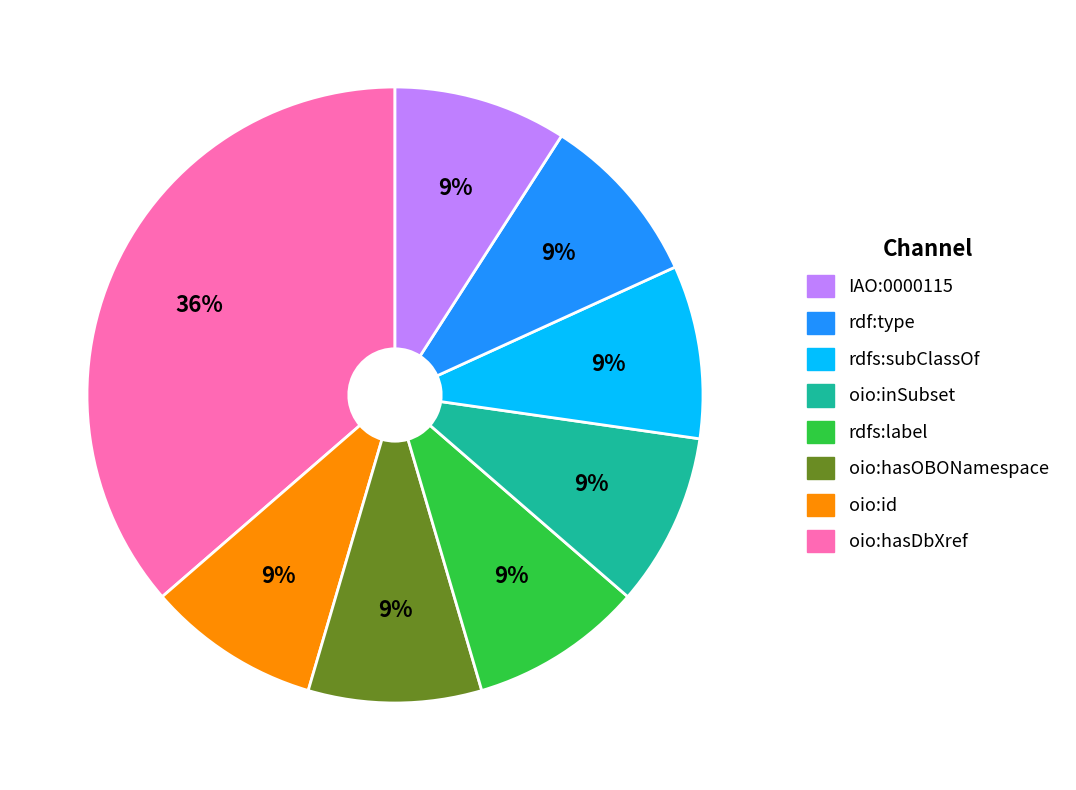

How many segments does this pie chart have?

8